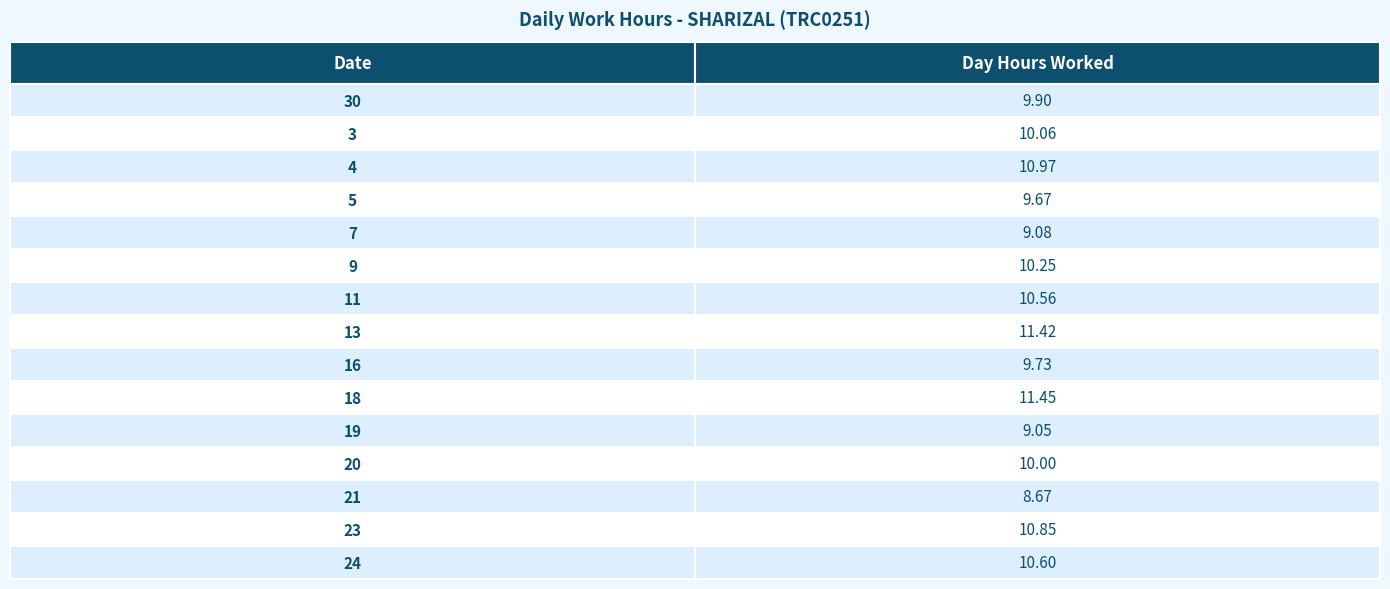

What is the difference between the second highest and minimum values?

2.8